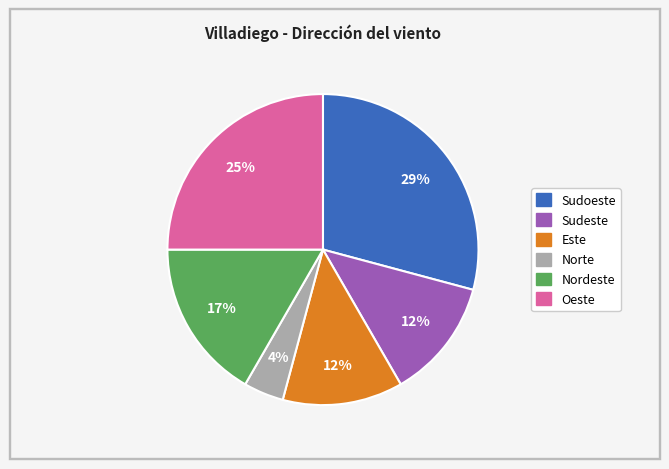

To the nearest percent, what is the difference between the largest and smallest slice percentages?

25%